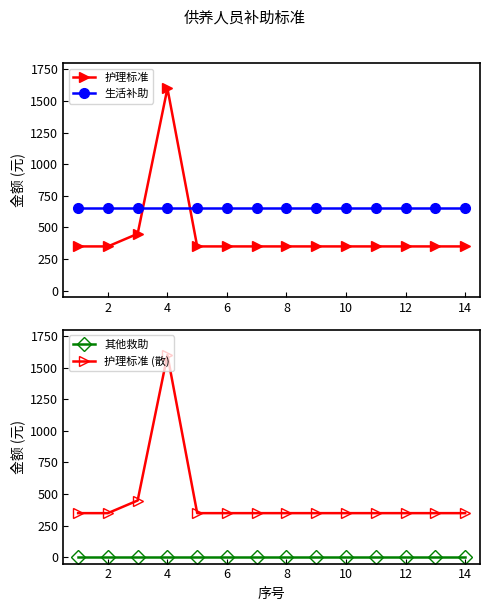

True or false: 护理标准 (散) and 其他救助 cross at least once.

False